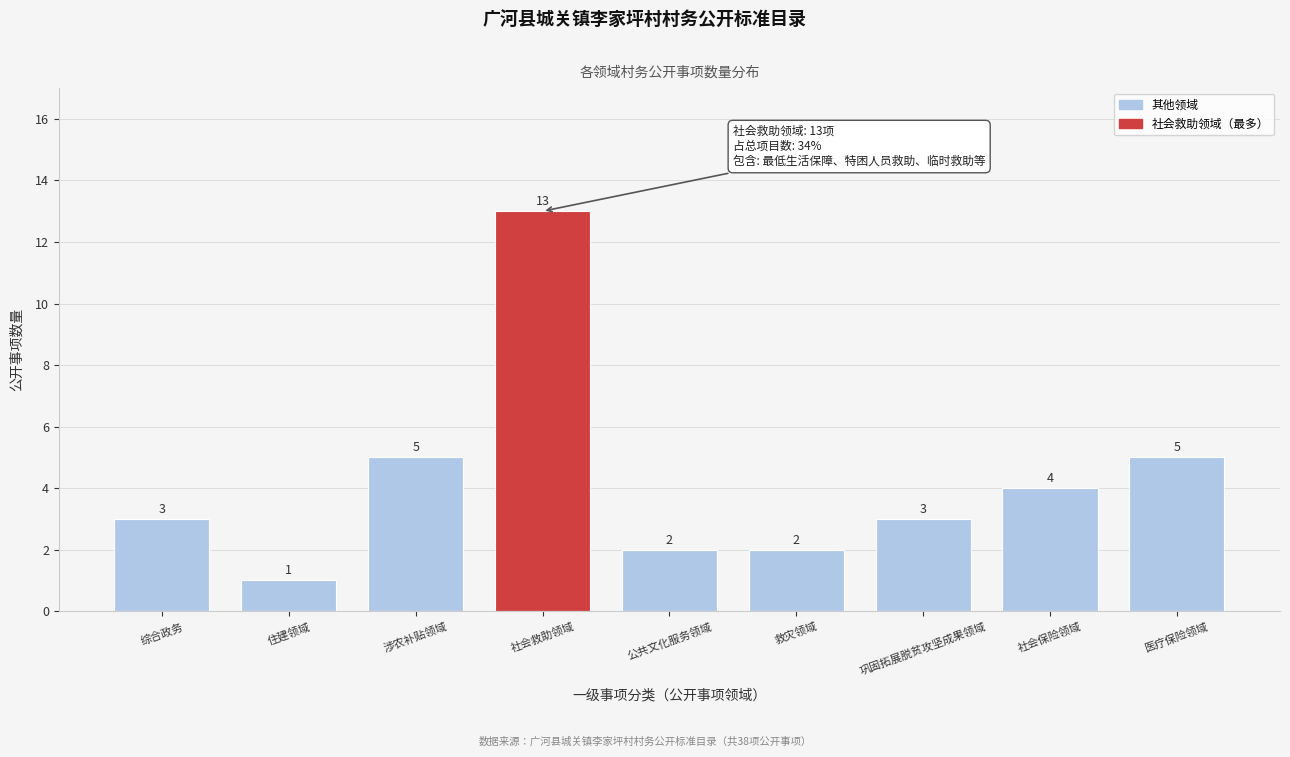

Reading right to left, transcribe all the data shown in this chart.

医疗保险领域=5	社会保险领域=4	巩固拓展脱贫攻坚成果领域=3	救灾领域=2	公共文化服务领域=2	社会救助领域=13	涉农补贴领域=5	住建领域=1	综合政务=3